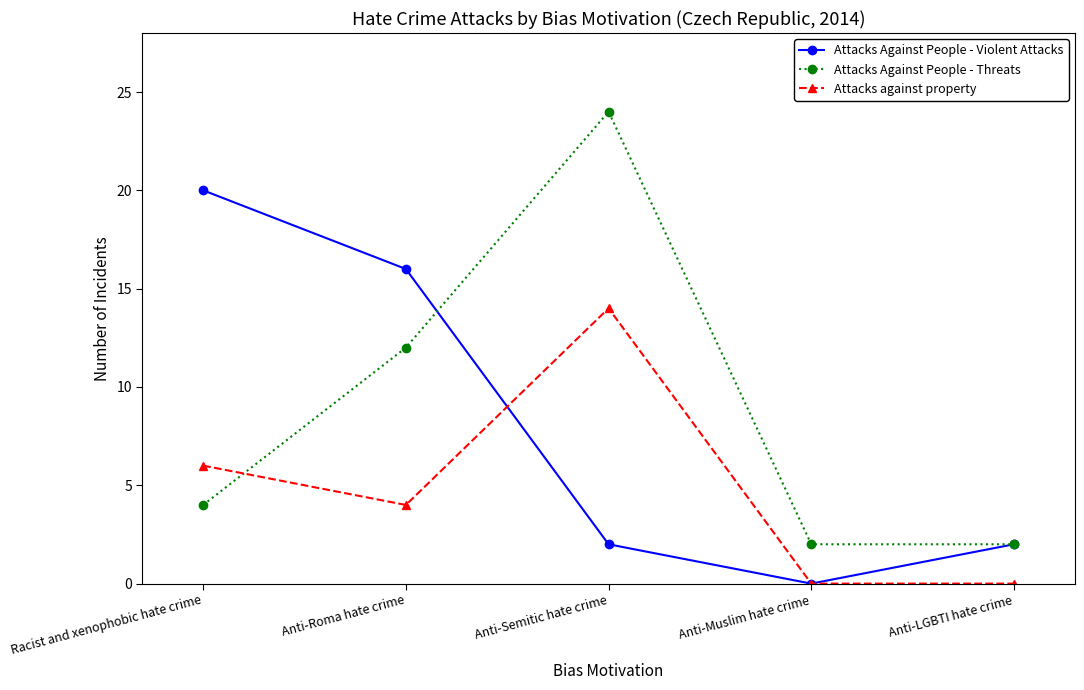

At which category does Attacks Against People - Violent Attacks reach its first local valley?

Anti-Muslim hate crime